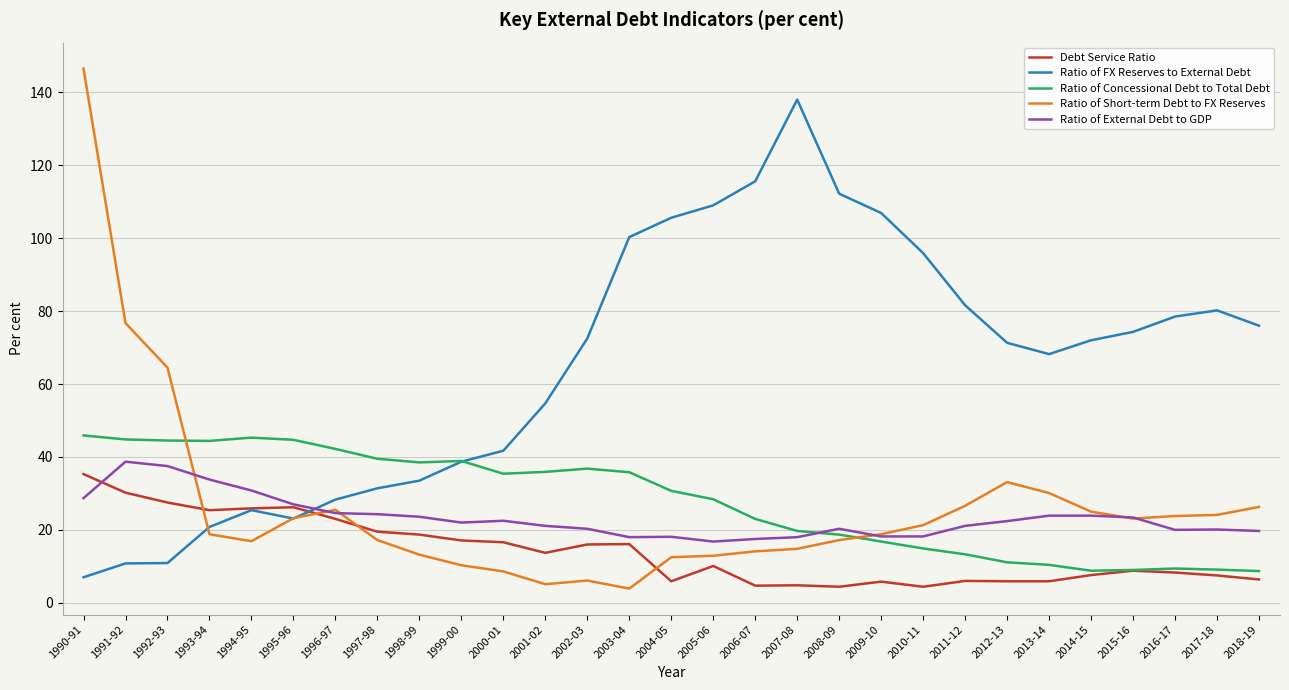

Is it true that Ratio of External Debt to GDP equals 20.1 at 2017-18?

True